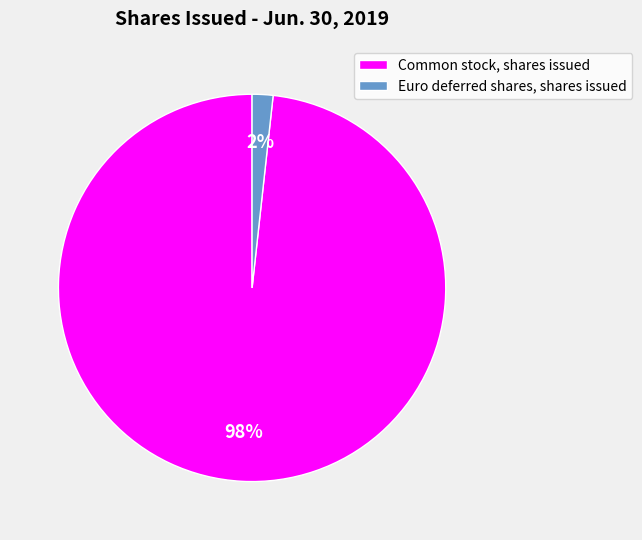

To the nearest percent, what percentage of the pie is Euro deferred shares, shares issued?

2%